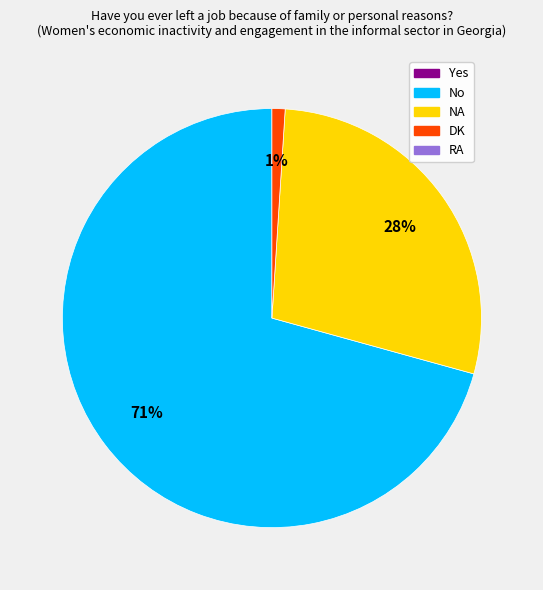

How many segments does this pie chart have?

3